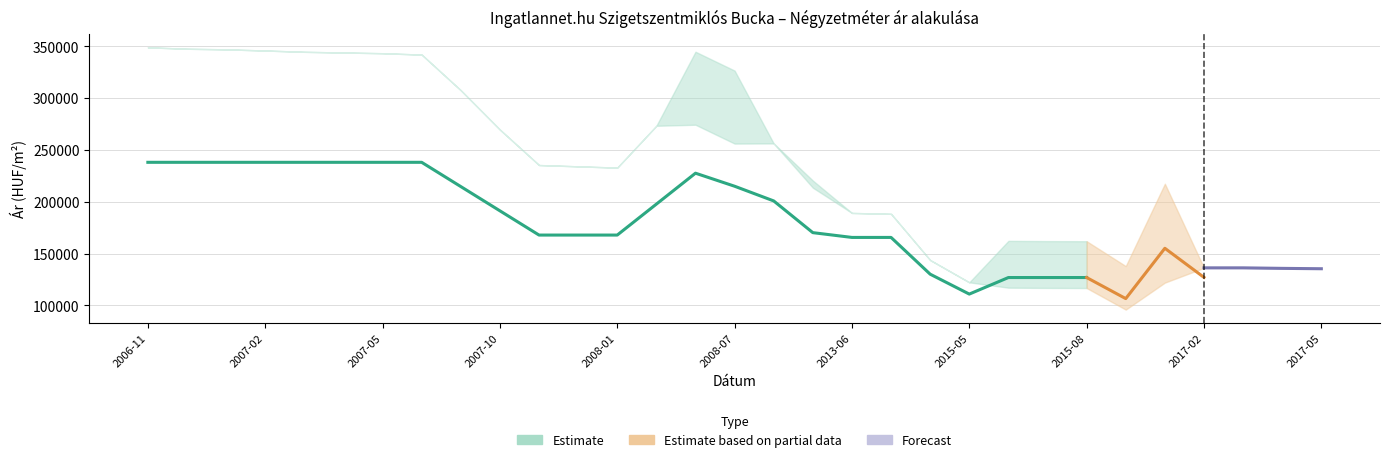

How many data points in Szórás felső határ are less than 234055?

15